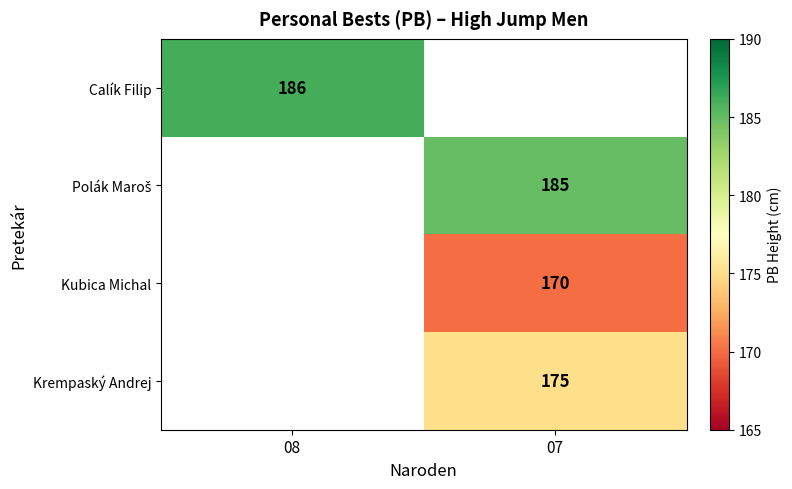

How many categories are shown in the chart?

2